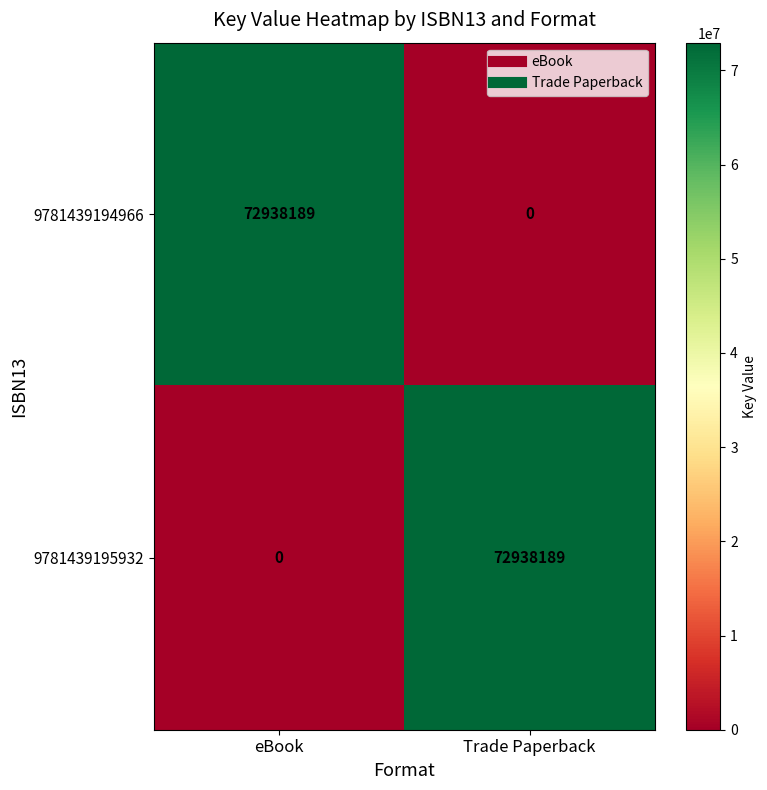

At which label is 9781439195932 closest to 36469094?

eBook